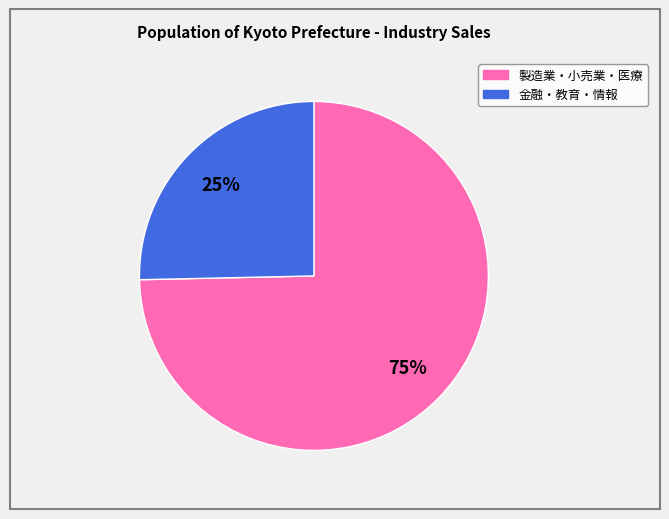

To the nearest percent, what is the average slice percentage?

50%